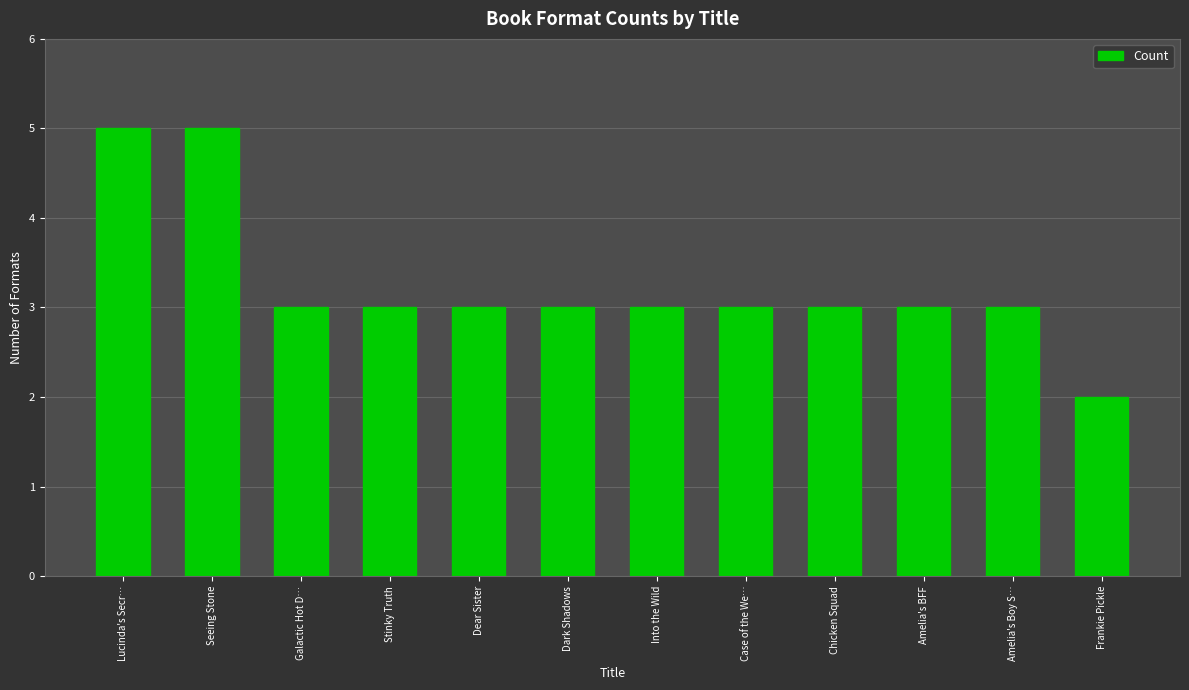

What is the sum of all values?

39